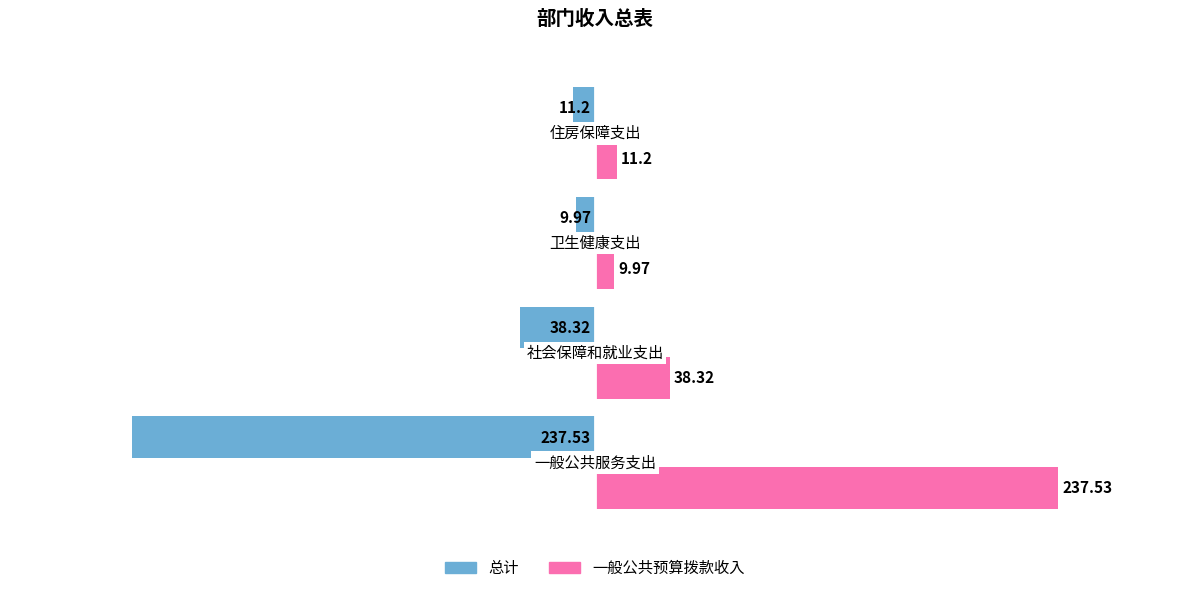

What is the average value of the 总计 series?

-74.3